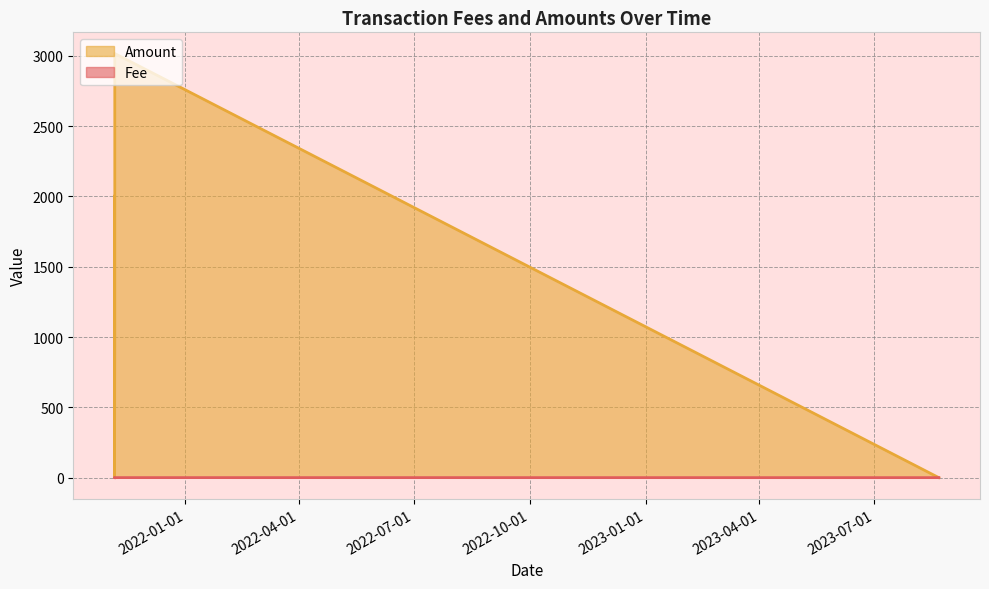

True or false: Fee and Amount cross at least once.

True